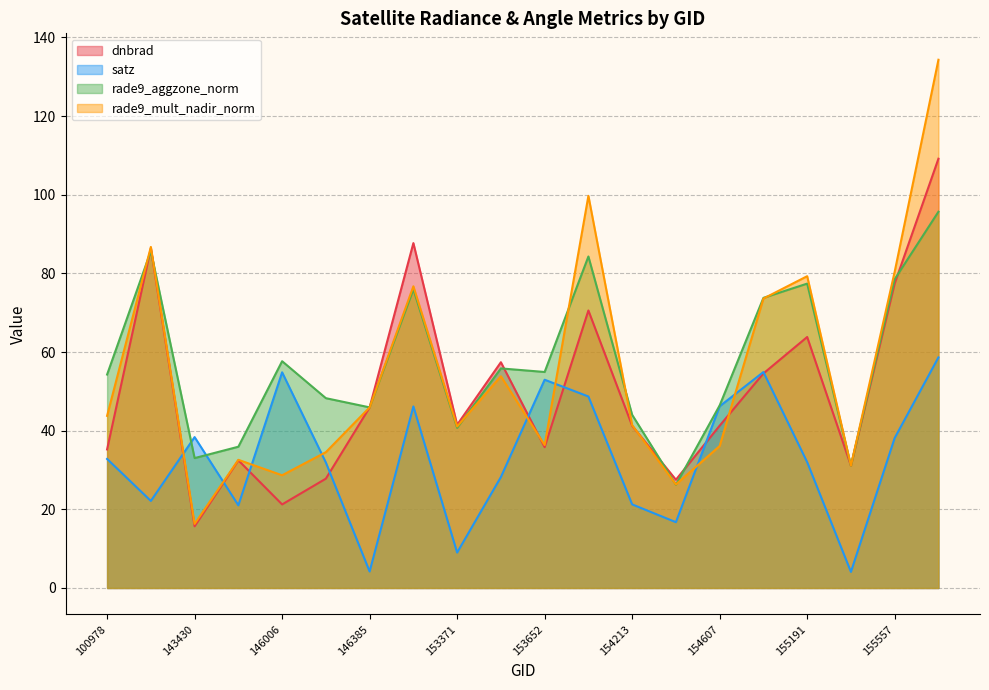

Is the value of dnbrad at 155011 greater than the value of rade9_aggzone_norm at 154213?

Yes